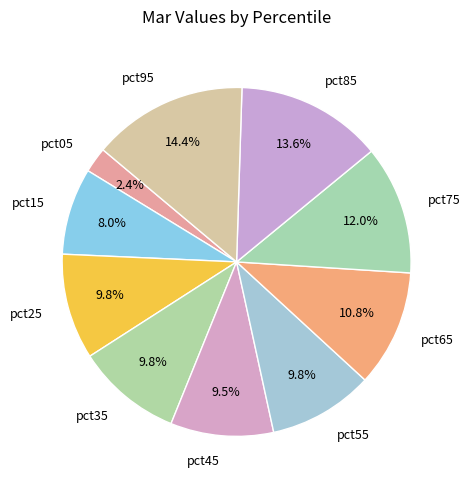

What percentage is NOT represented by pct45?

90.5%